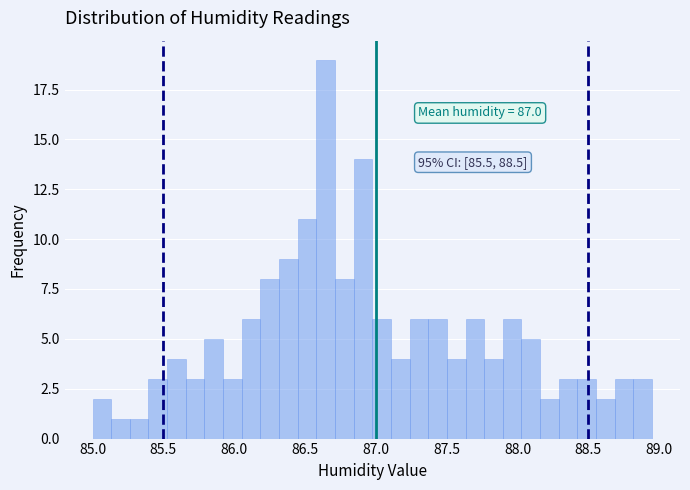

Read against the x-axis, roughly where is the centre of the tallest bar?

86.65